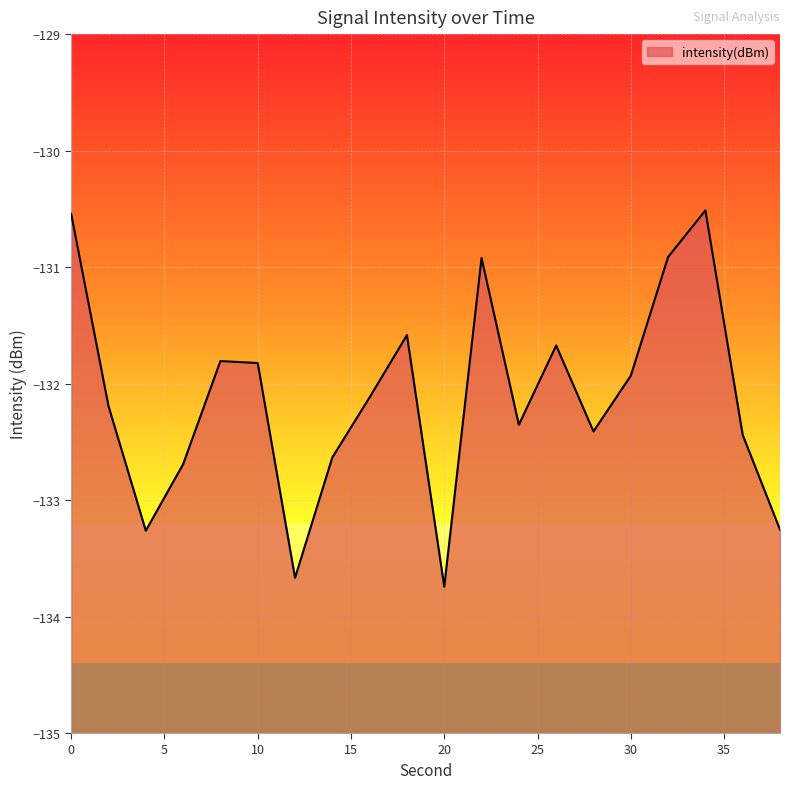

How many interior local valleys (lower than both neighbors) does the data have?

5